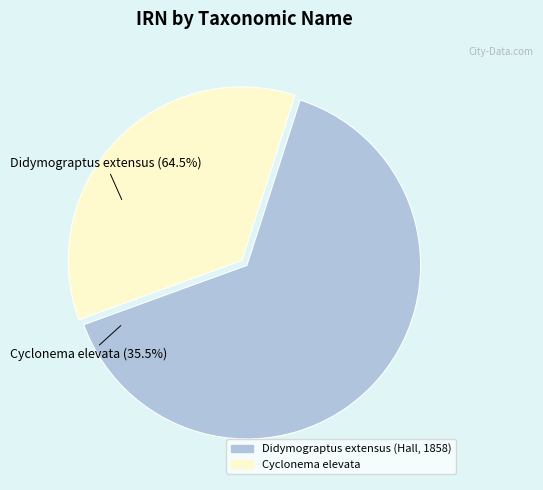

To the nearest percent, what is the difference between the Didymograptus extensus (Hall, 1858) and Cyclonema elevata slice percentages?

29%